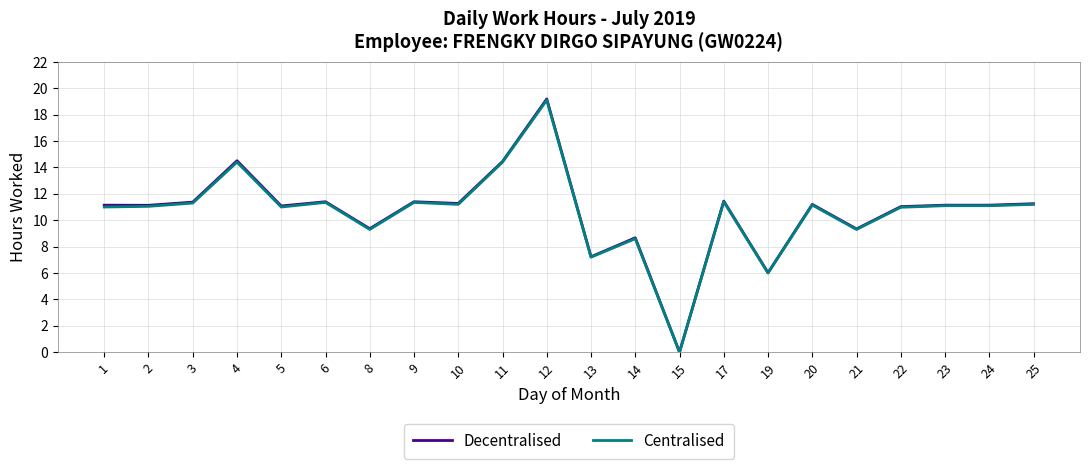

What is the total value across all series at 8?

18.7